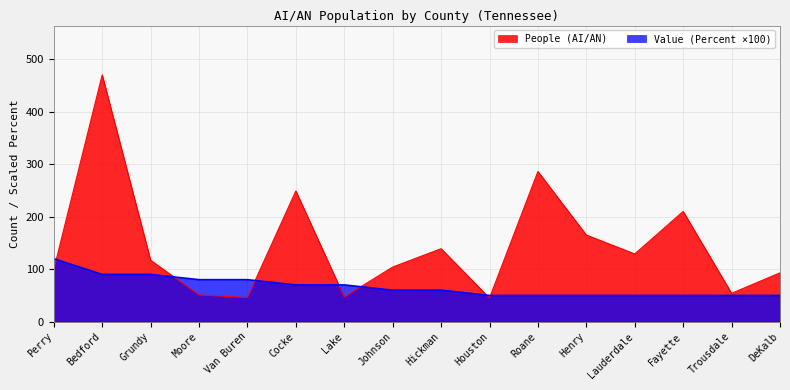

In People (AI/AN), how many points are lower than both neighbors (excluding endpoints)?

5